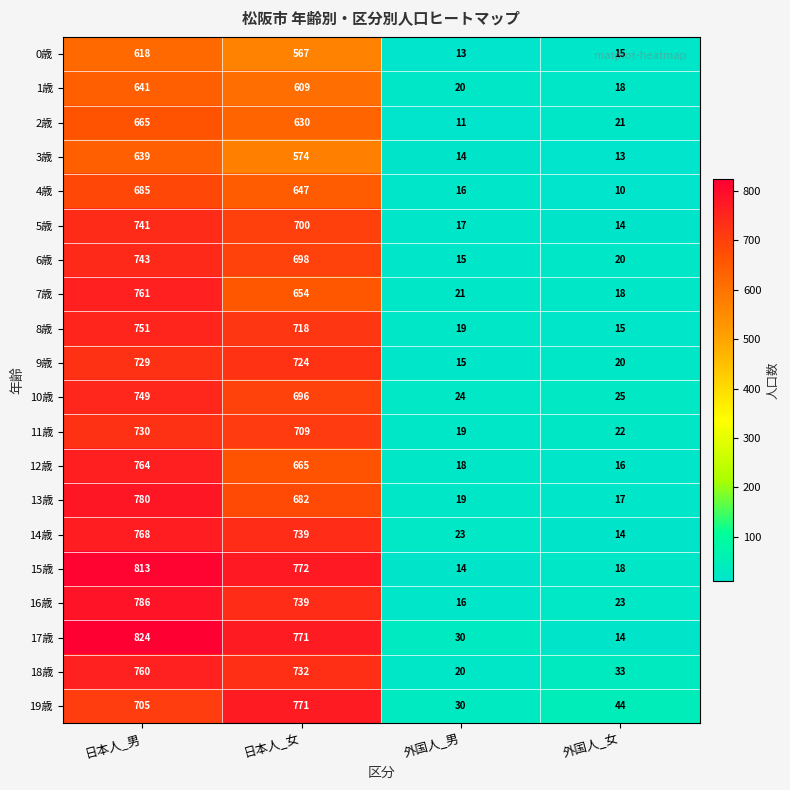

List the series in order of their peak value, highest first.

17歳, 15歳, 16歳, 13歳, 19歳, 14歳, 12歳, 7歳, 18歳, 8歳, 10歳, 6歳, 5歳, 11歳, 9歳, 4歳, 2歳, 1歳, 3歳, 0歳